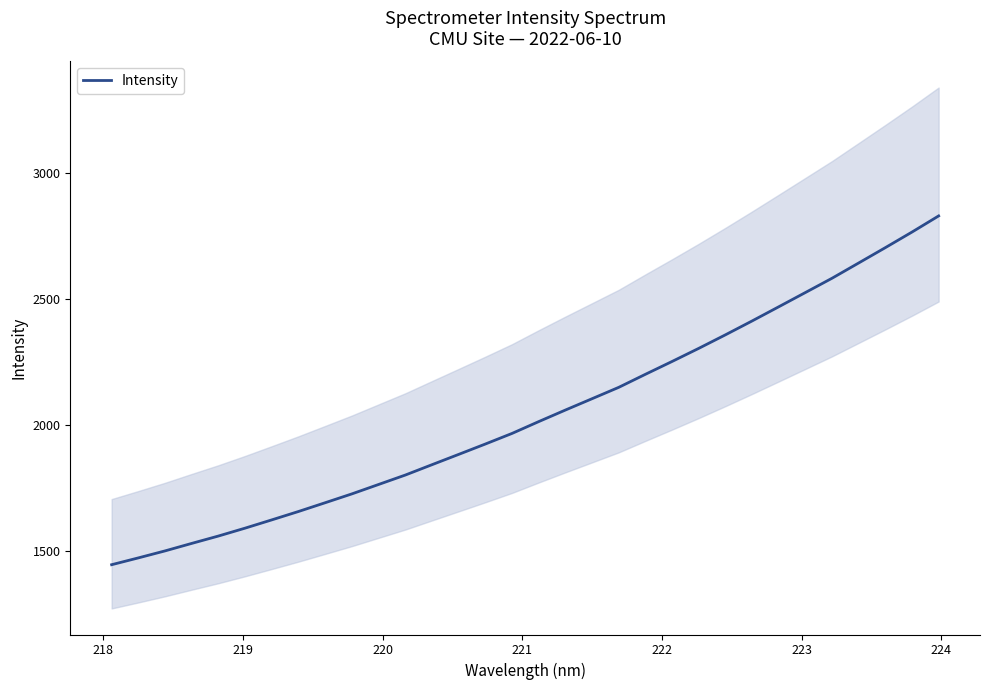

What is the smallest value displayed?

1446.1